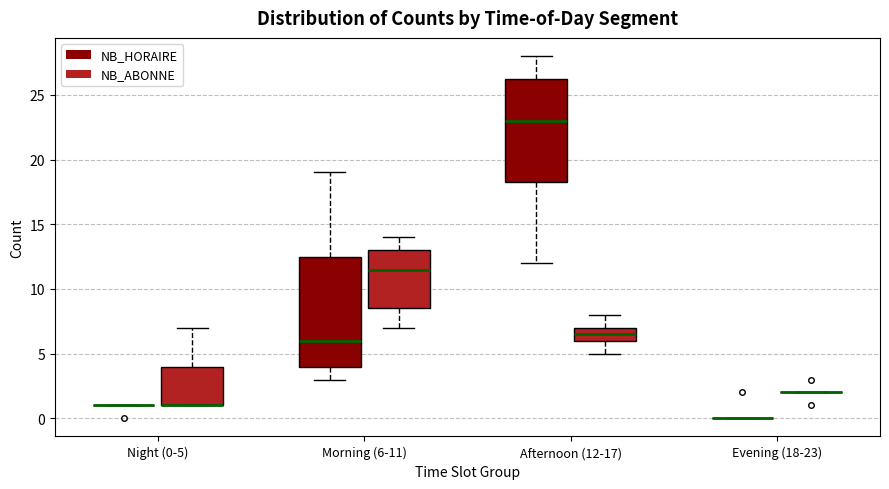

Reading left to right, read every box against the y-axis: the position of its median line, the range the box covers, and the ends of its whiskers. The values are not printed on the chart, so give them approximately, as read against the axis.

Night (0-5) (NB_HORAIRE): box collapsed to a line at 1.0, whiskers 1.0 to 1.0
Night (0-5) (NB_ABONNE): median 1.0 (drawn on the box's lower edge), box 1.0 to 4.0, whiskers 1.0 to 7.0
Morning (6-11) (NB_HORAIRE): median 6.0, box 4.0 to 12.5, whiskers 3.0 to 19.0
Morning (6-11) (NB_ABONNE): median 11.5, box 8.5 to 13.0, whiskers 7.0 to 14.0
Afternoon (12-17) (NB_HORAIRE): median 23.0, box 18.5 to 26.5, whiskers 12.0 to 28.0
Afternoon (12-17) (NB_ABONNE): median 6.5, box 6.0 to 7.0, whiskers 5.0 to 8.0
Evening (18-23) (NB_HORAIRE): box collapsed to a line at 0.0, whiskers 0.0 to 0.0
Evening (18-23) (NB_ABONNE): box collapsed to a line at 2.0, whiskers 2.0 to 2.0